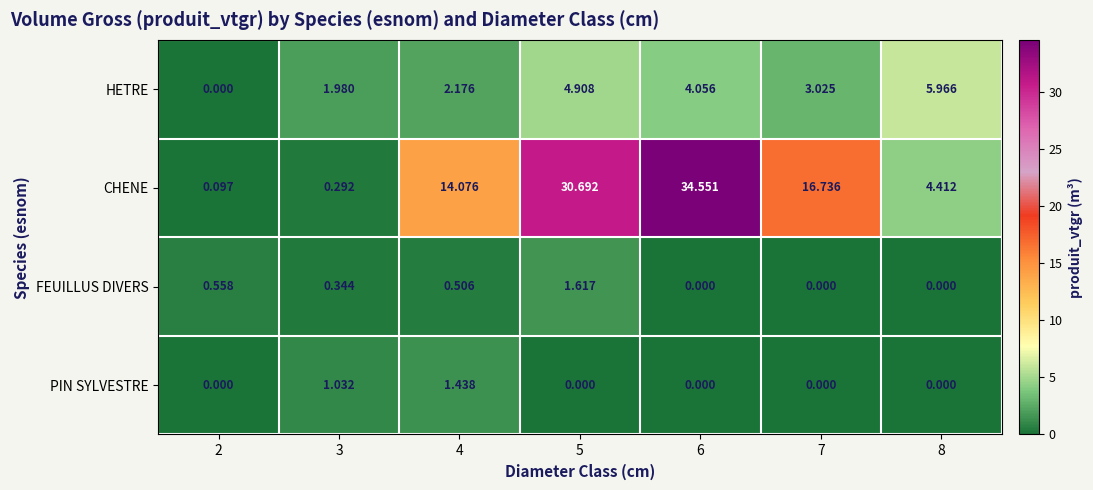

Count the number of data series in this chart.

4